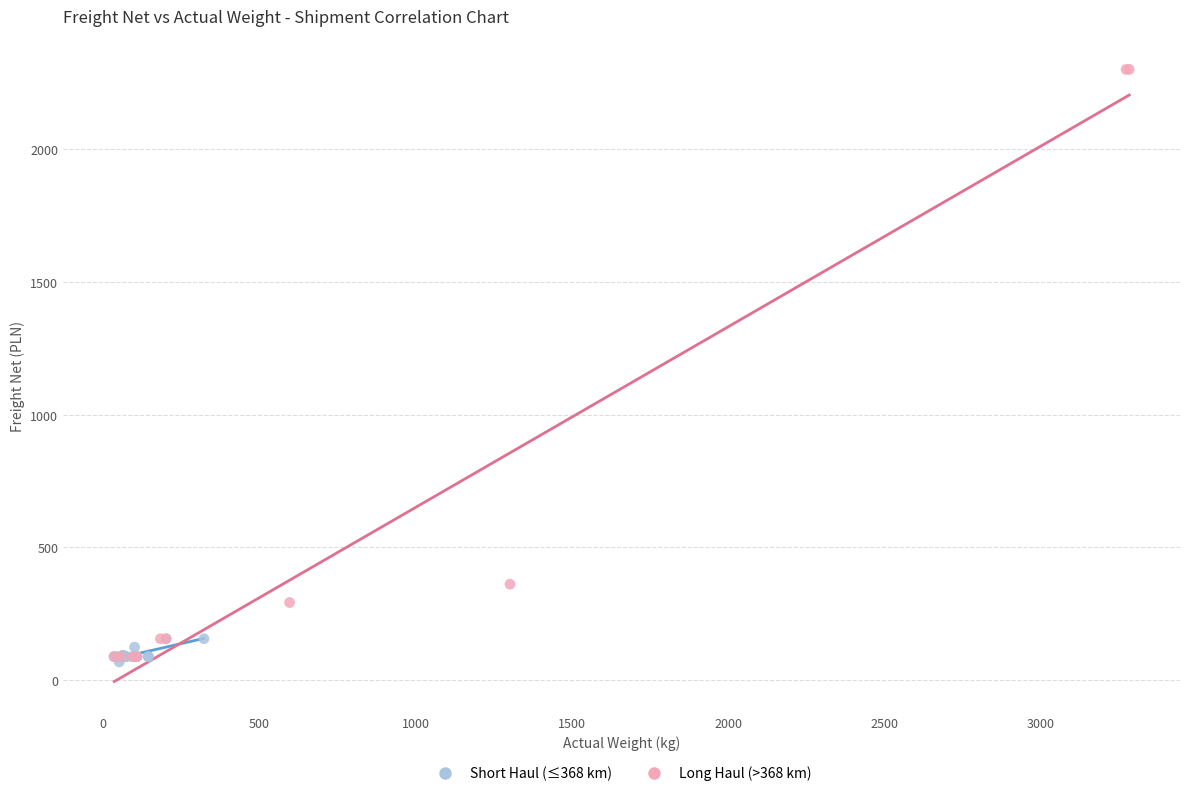

Which series reaches the maximum Y coordinate?

Long Haul (>368 km)